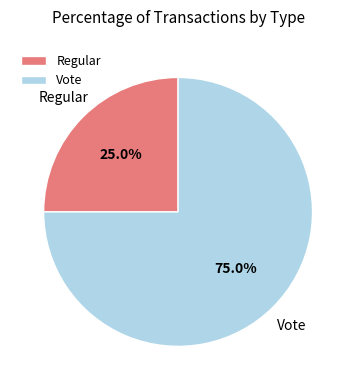

Which slice is the largest?

Vote